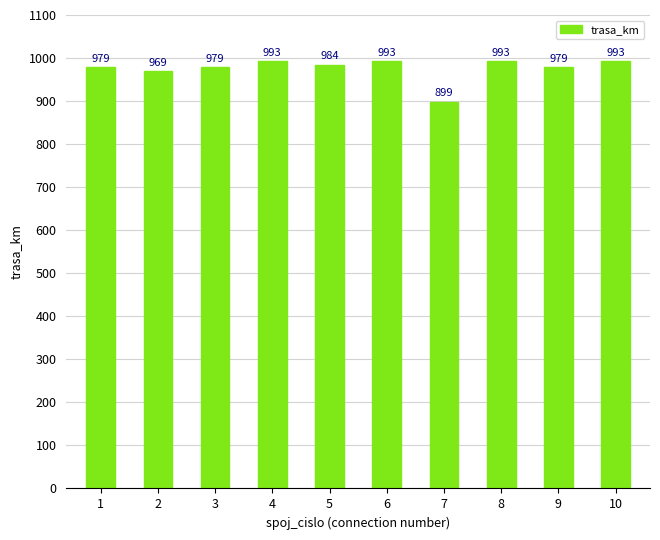

How many bars are there in total?

10